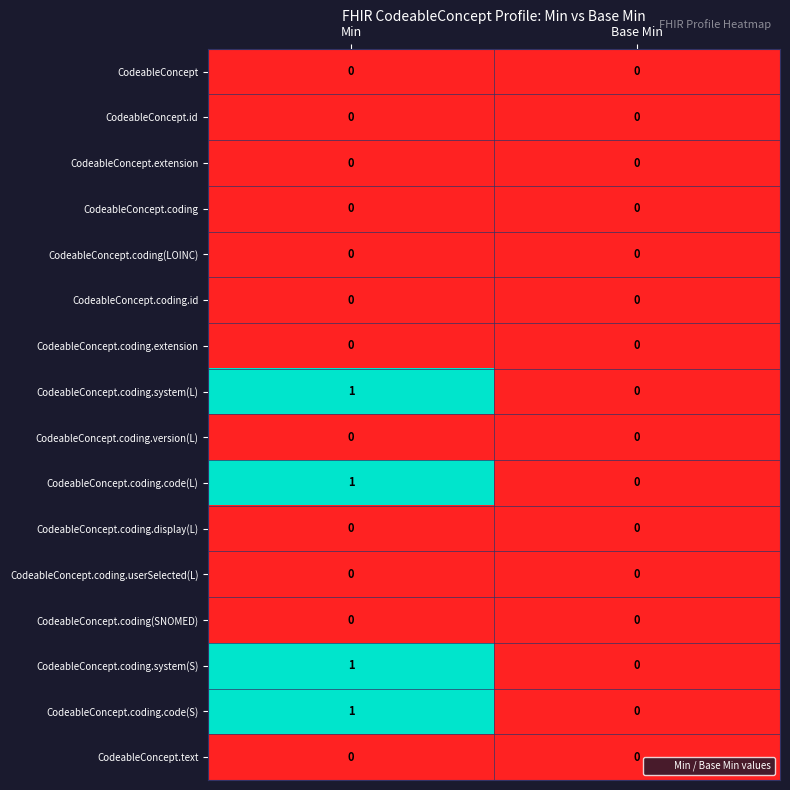

Where is CodeableConcept.coding.code(S) nearest to the value 0?

Base Min